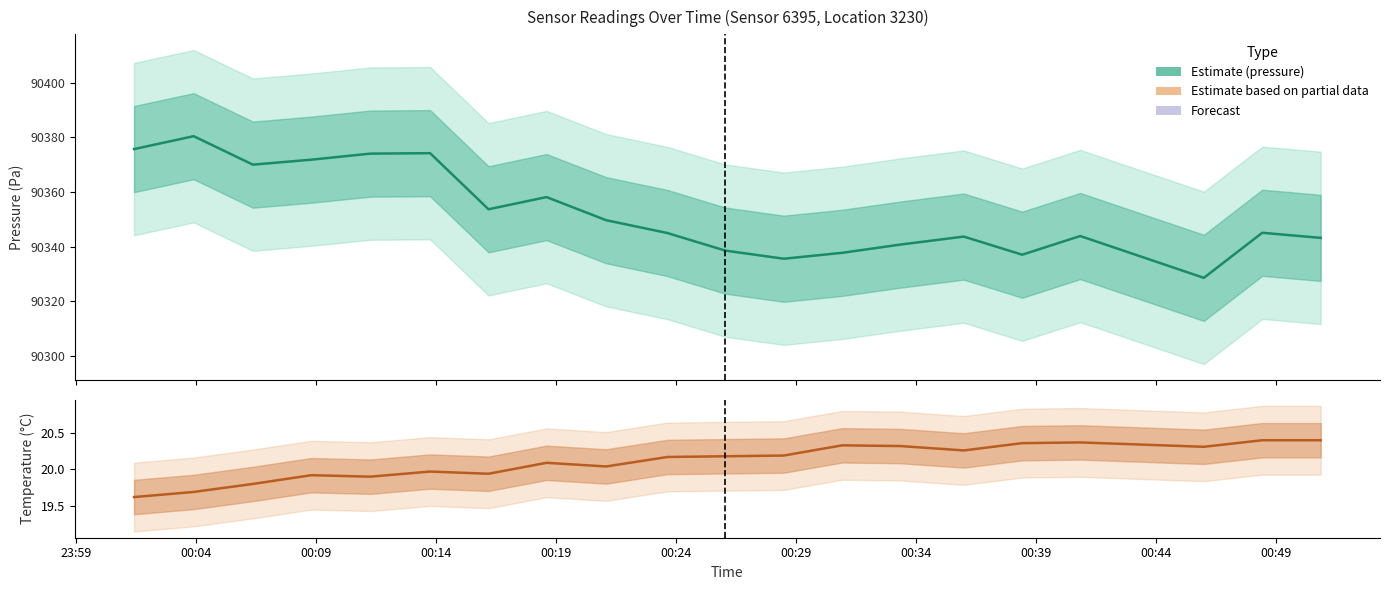

What is the minimum value shown in the chart?

19.6